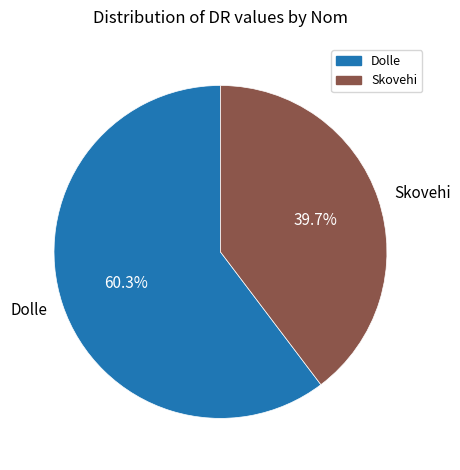

Is it true that Dolle is 46% of the pie?

False